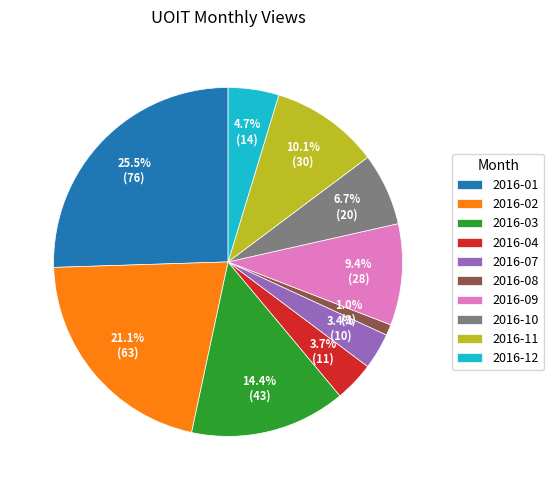

Is there any slice that represents more than half of the pie?

No